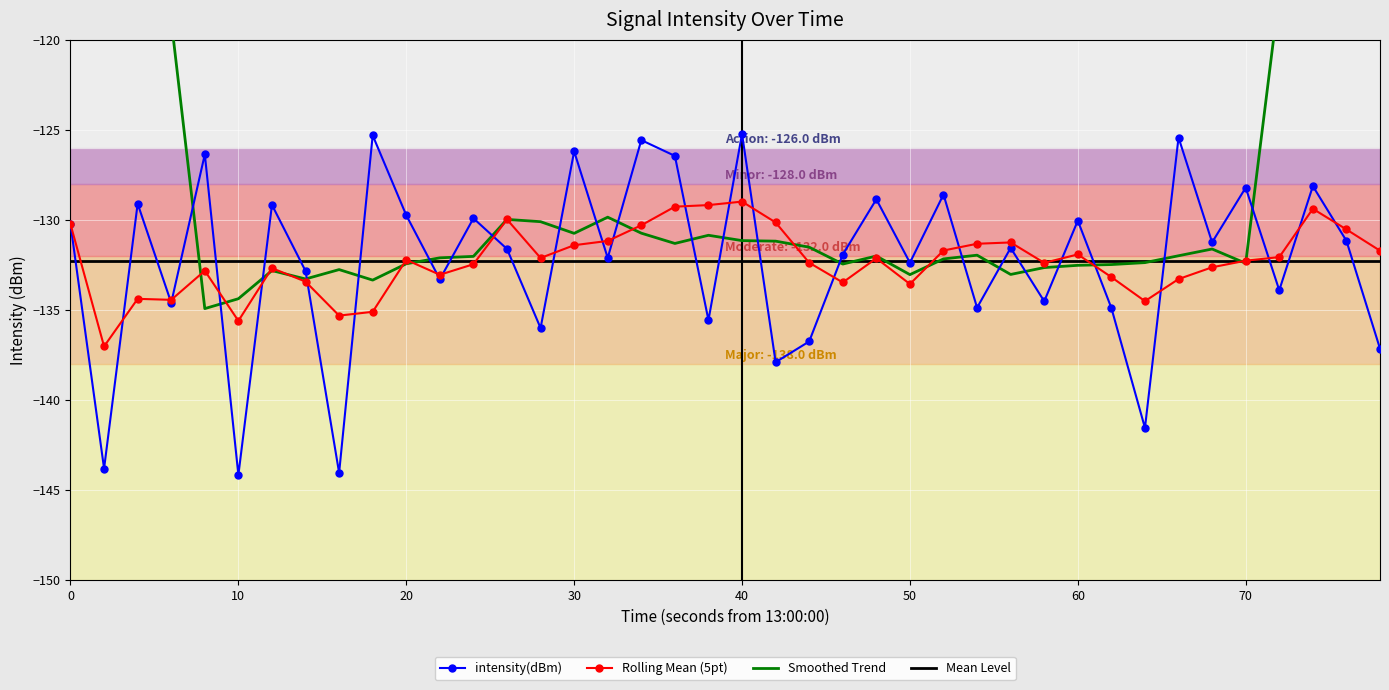

Count the number of data series in this chart.

4